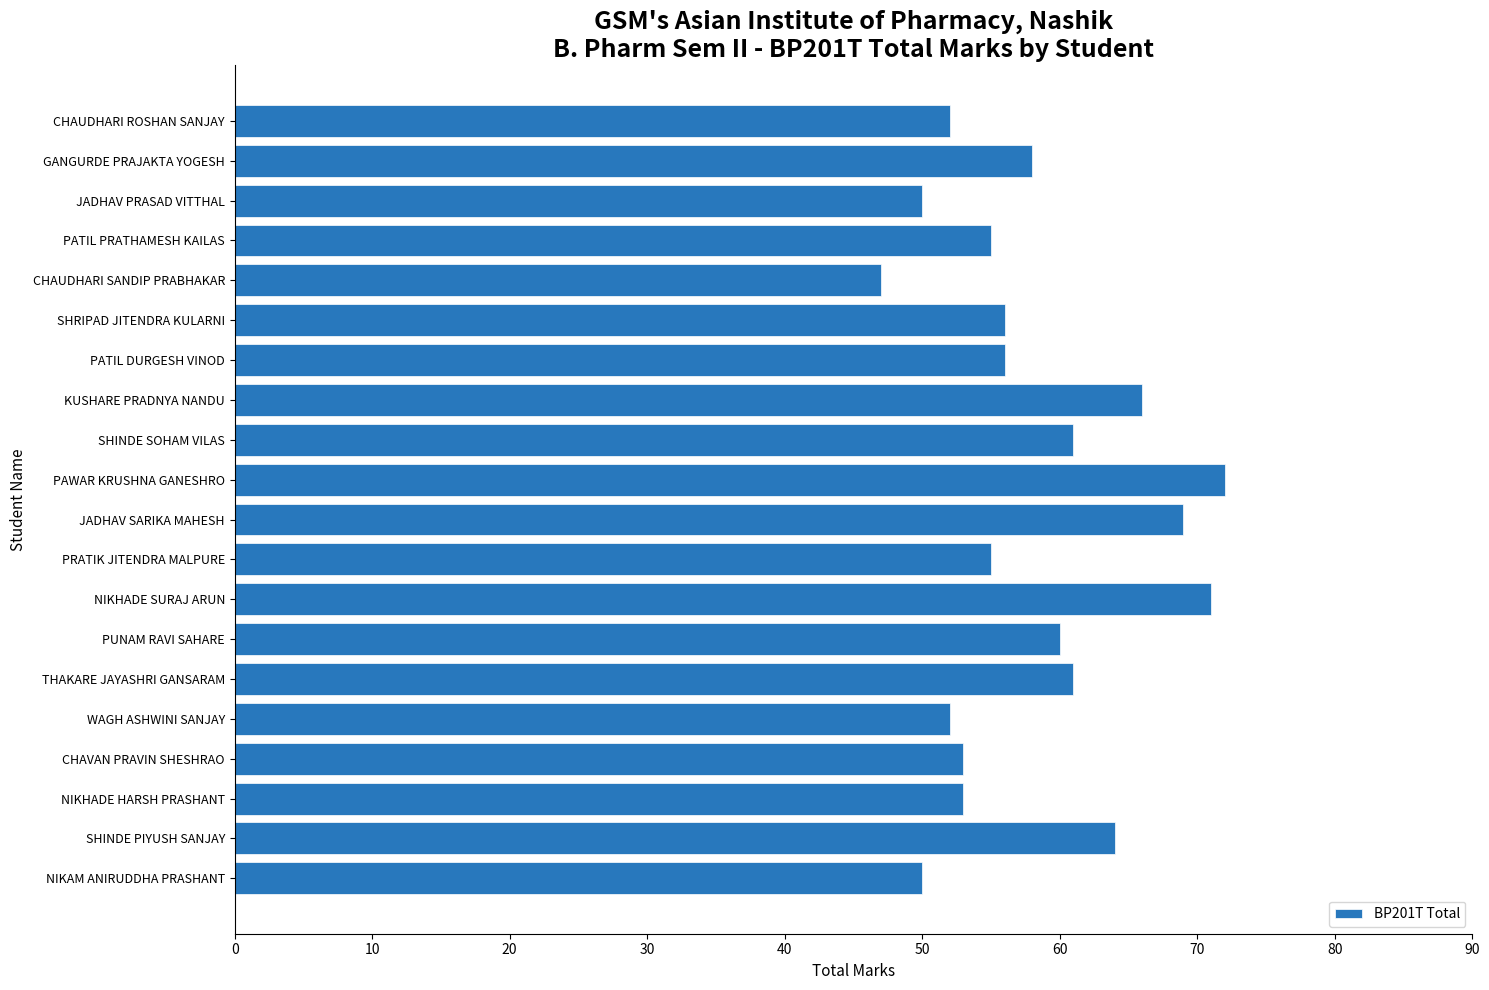

What is the difference between the maximum and second lowest values?

22